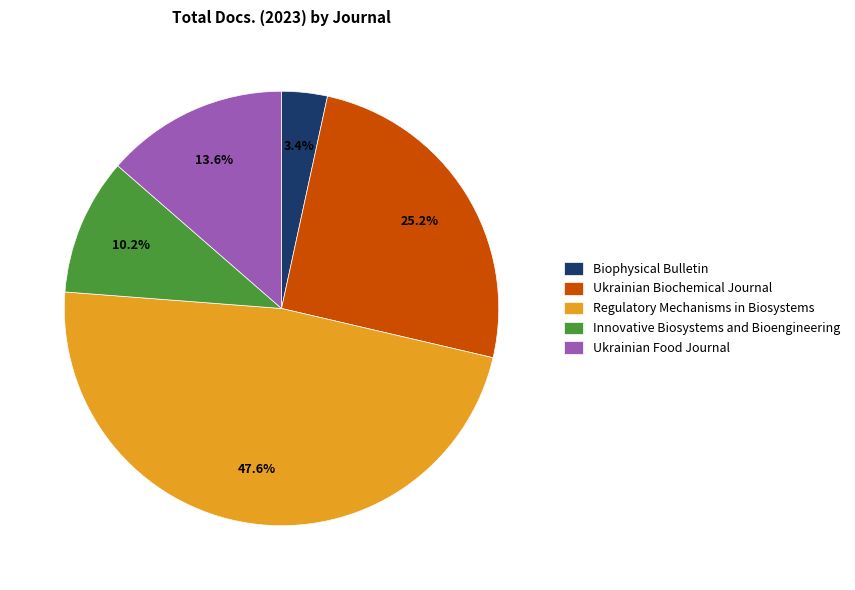

Which slice is the smallest?

Biophysical Bulletin